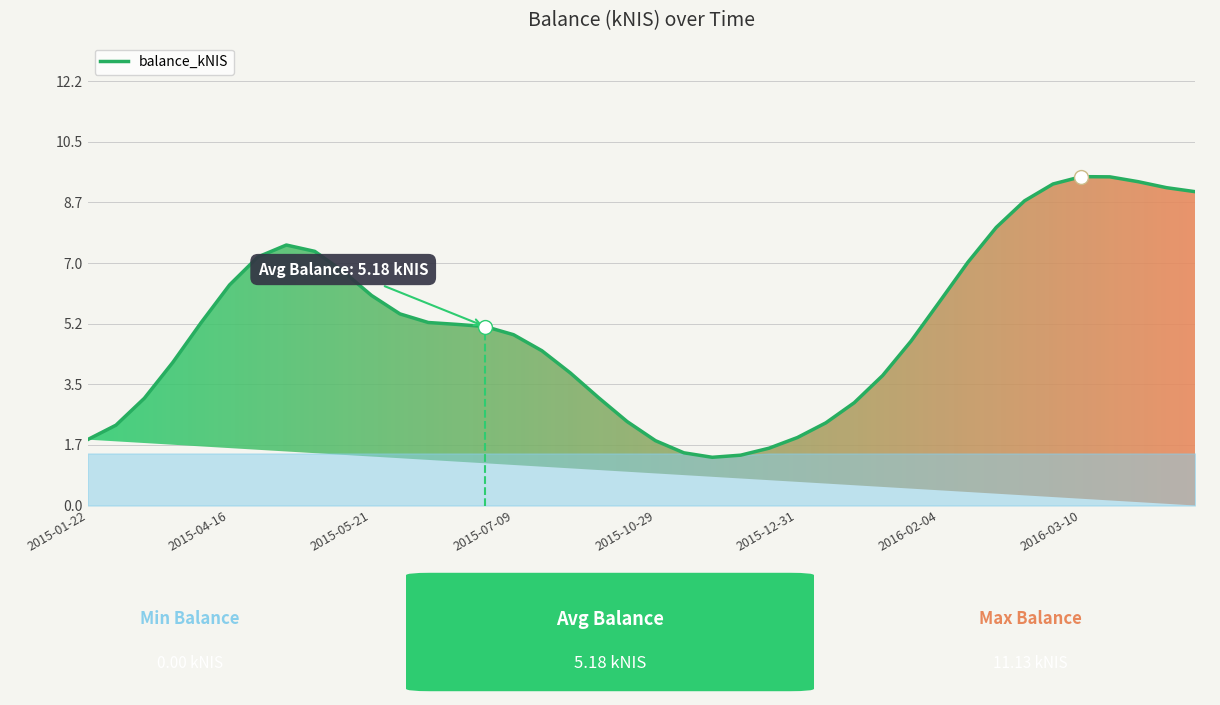

What is the greatest value displayed?

9.5